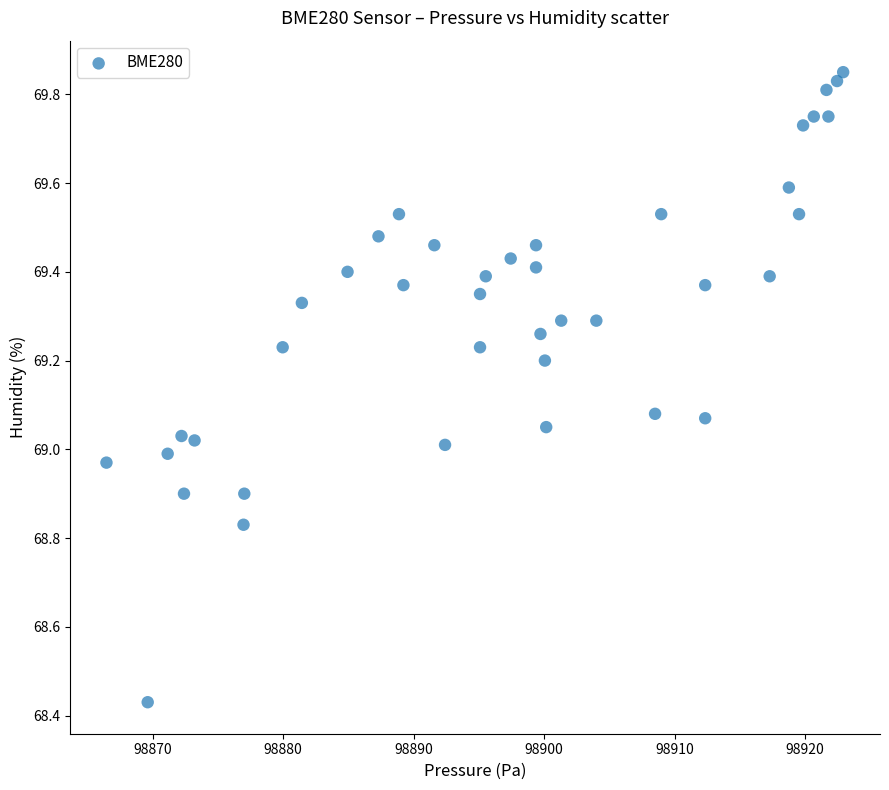

What is the range of Y values (max minus min)?

1.4